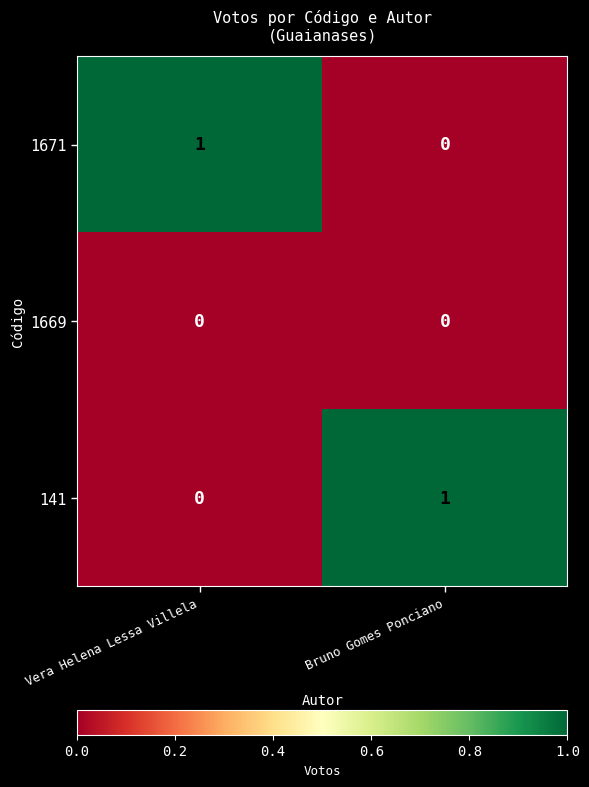

List the labels in order of 141 value, largest first.

Bruno Gomes Ponciano, Vera Helena Lessa Villela